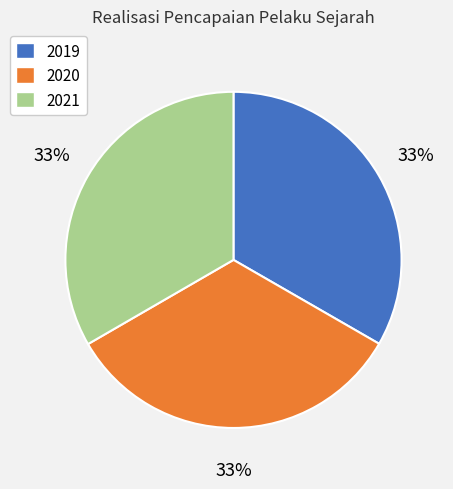

What is the ratio of the value at 2019 to the value at 2020?

1.0